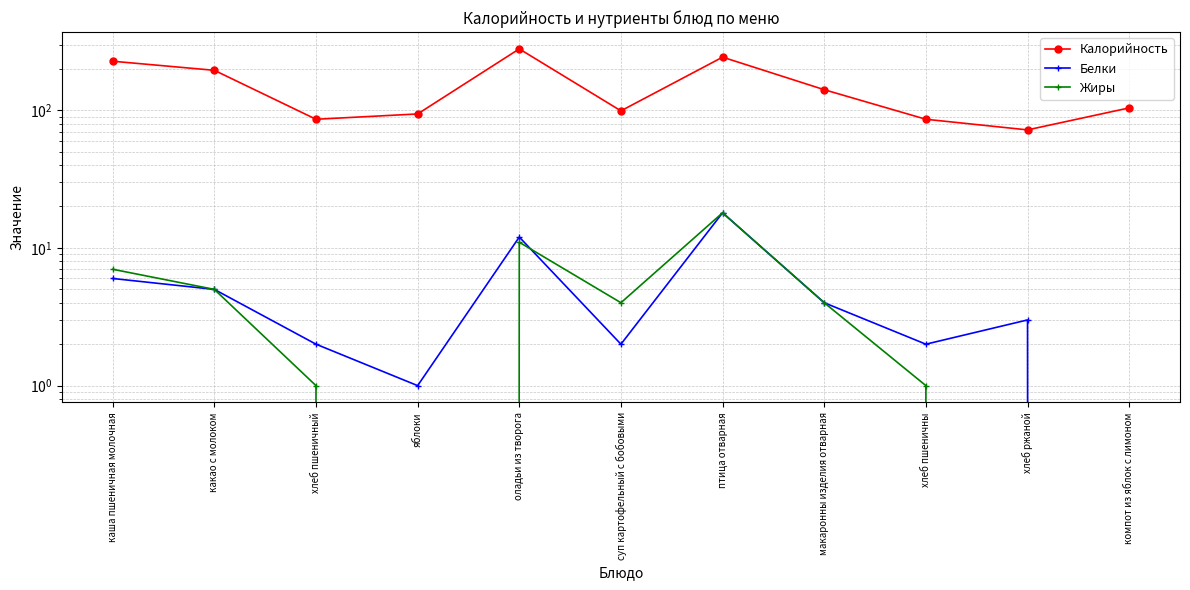

Which series has the widest spread of values?

Калорийность